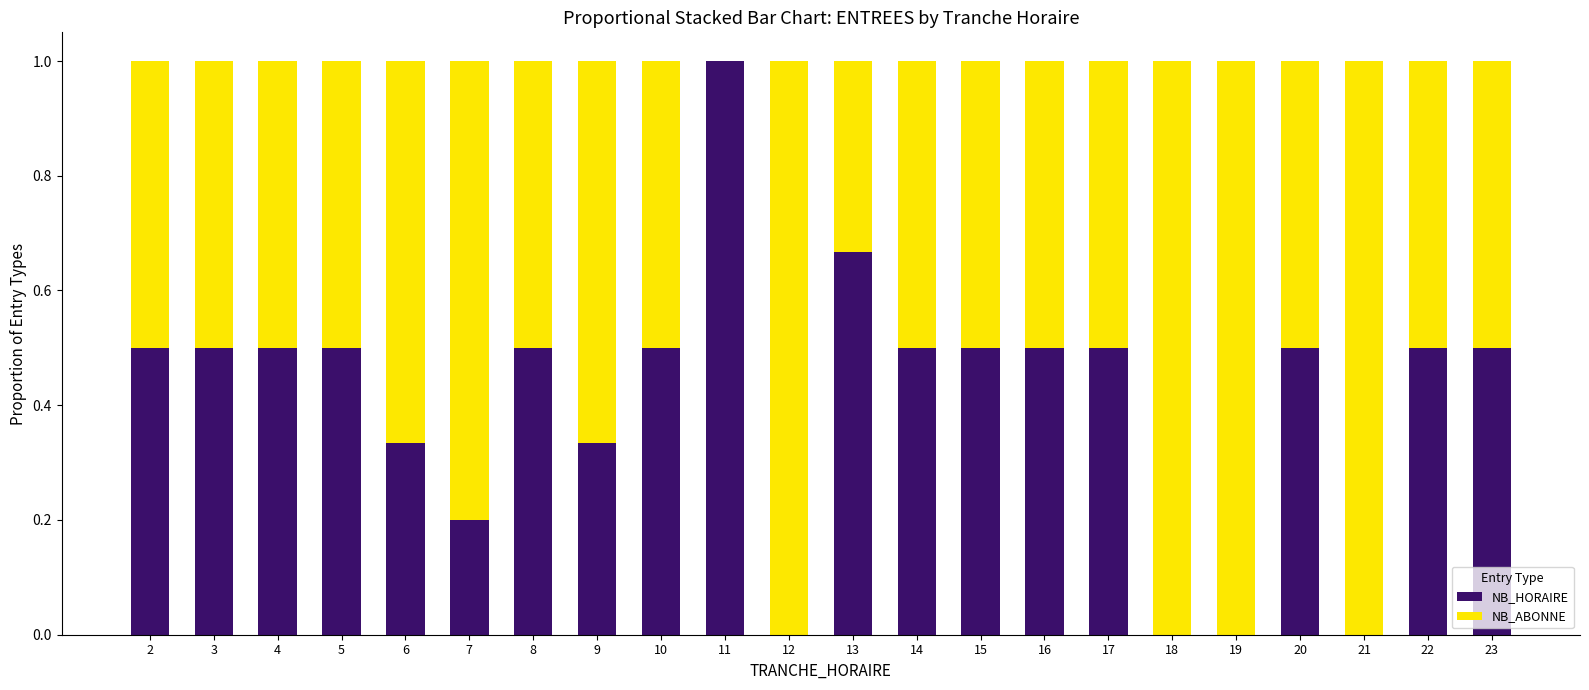

Is it true that NB_HORAIRE equals 1.1 at 13?

False